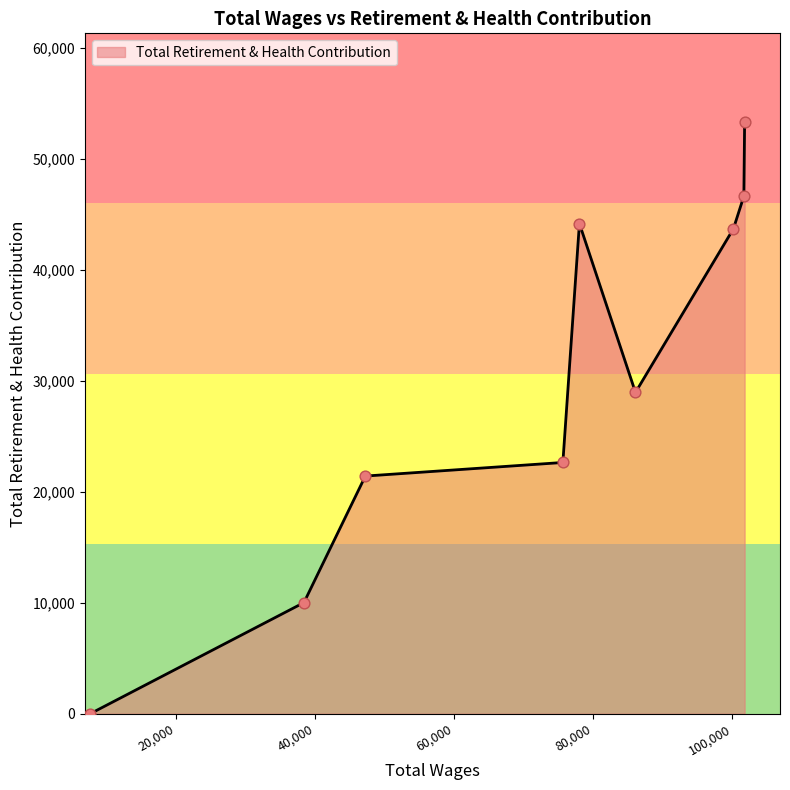

What is the difference between the maximum and minimum values?

53331